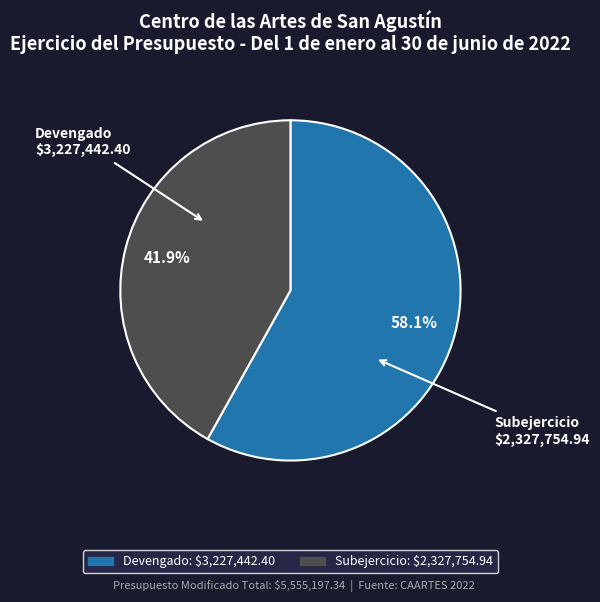

To the nearest percent, what is the combined percentage of Devengado and Subejercicio?

100%